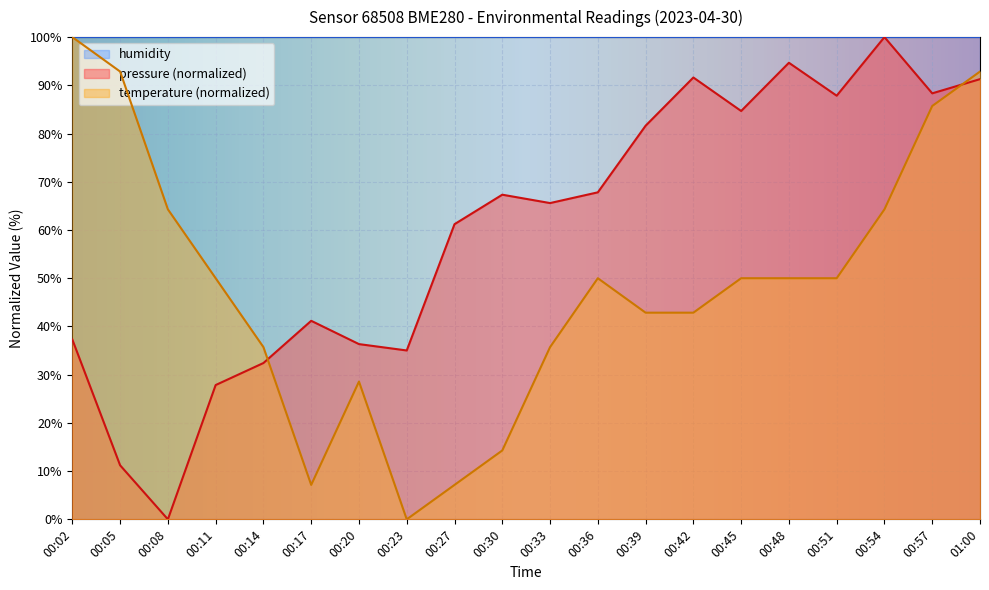

Reading left to right, what are all the values shown in this chart?

pressure: 37.3	11.2	0.0	27.8	32.4	41.2	36.3	35.0	61.2	67.3	65.6	67.8	81.6	91.6	84.7	94.7	87.8	100.0	88.3	91.3
temperature: 100.0	92.9	64.3	50.0	35.7	7.1	28.6	0.0	7.1	14.3	35.7	50.0	42.9	42.9	50.0	50.0	50.0	64.3	85.7	92.9